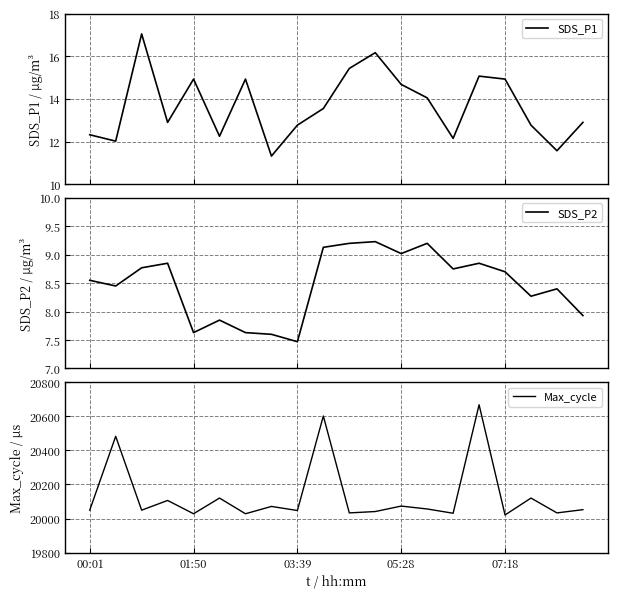

Which series has the largest range (max minus min)?

Max_cycle